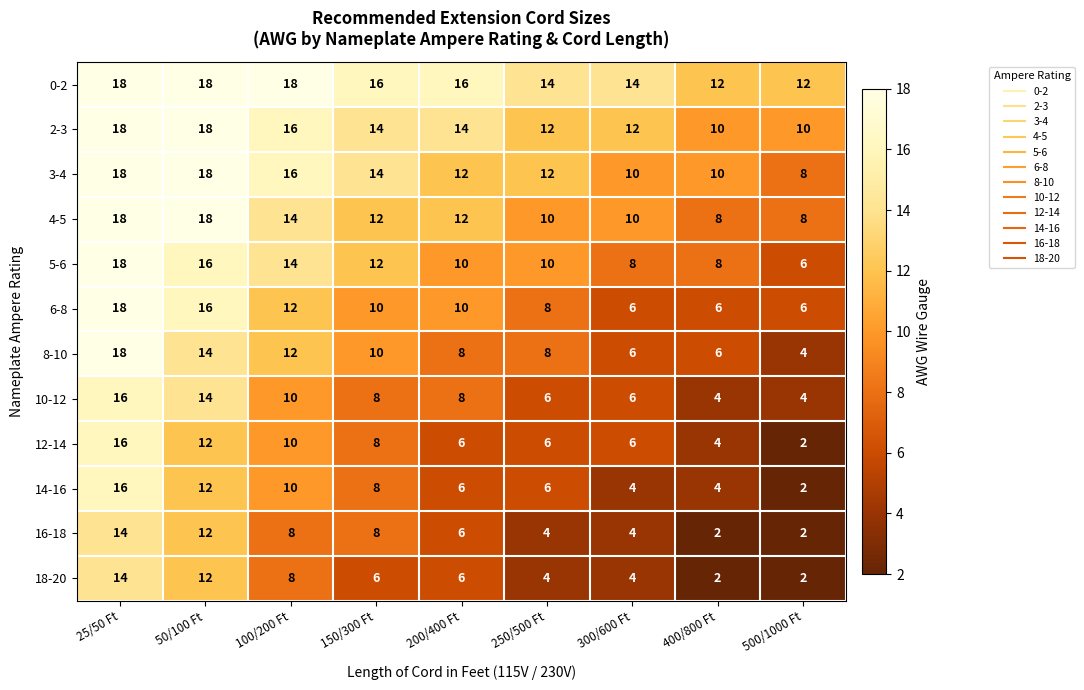

What is the total value across all series at 150/300 Ft?

126